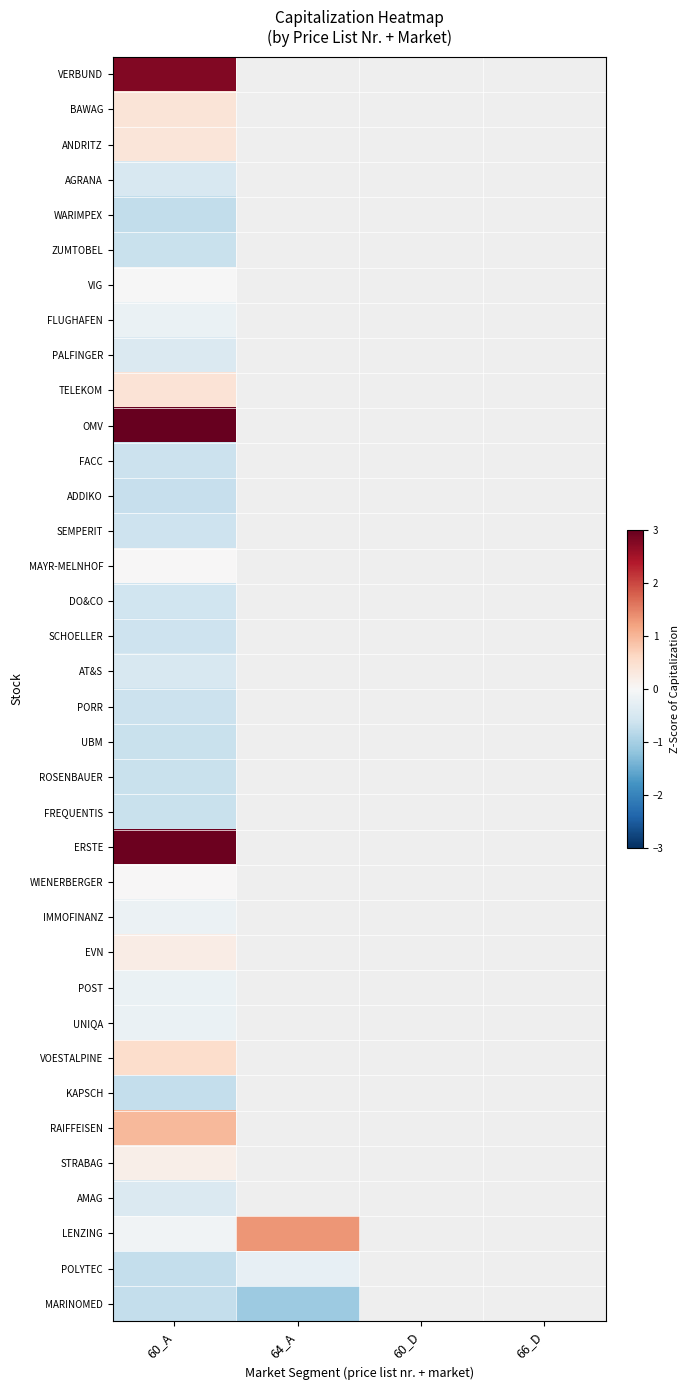

Is the value of BAWAG at 60_D greater than the value of ADDIKO at 64_A?

No